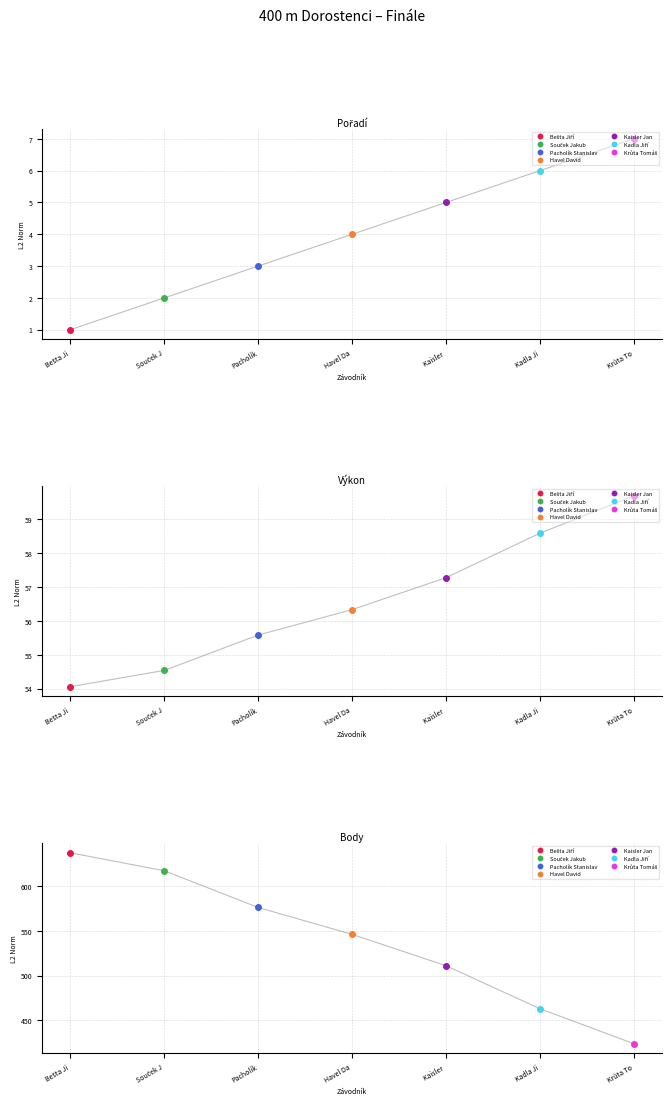

Which has a higher value, Havel Da or Bešta Ji?

Havel Da